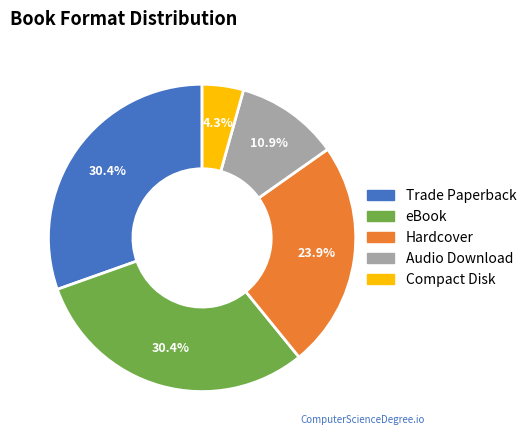

Approximately how many times larger is the value at Trade Paperback compared to Hardcover?

1.3